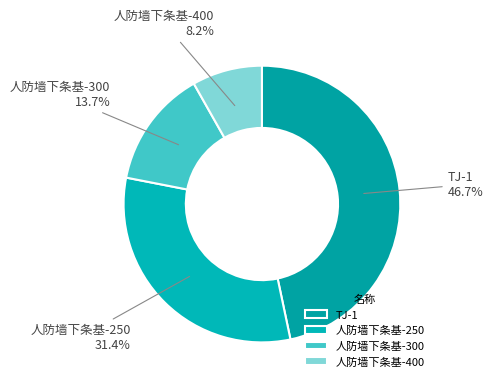

How many segments does this pie chart have?

4